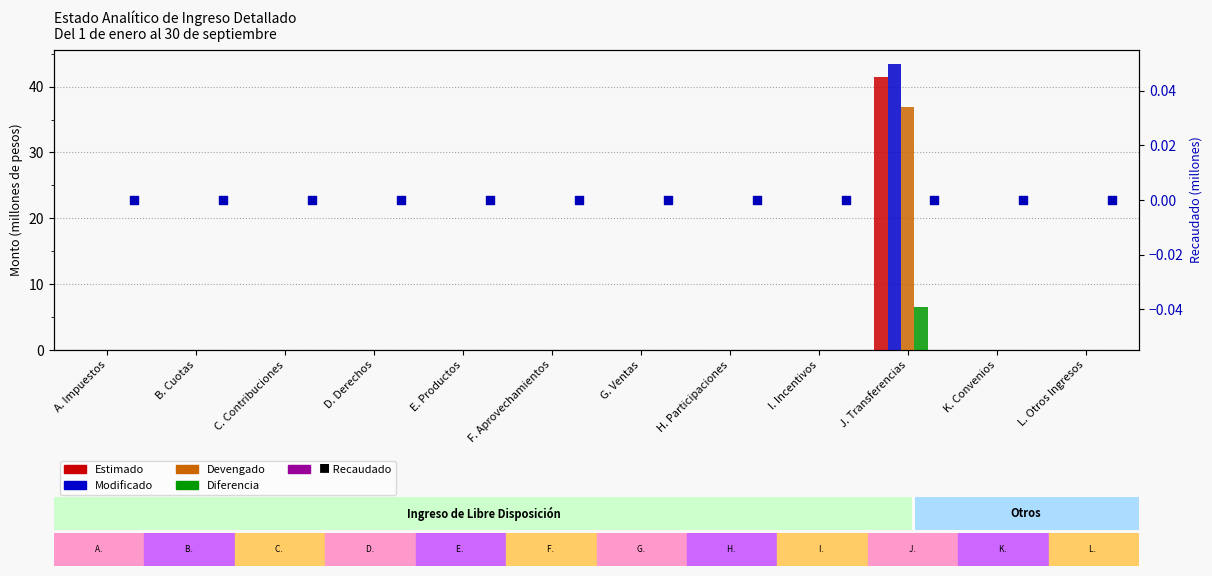

At which category is the sum across all series the highest?

J. Transferencias